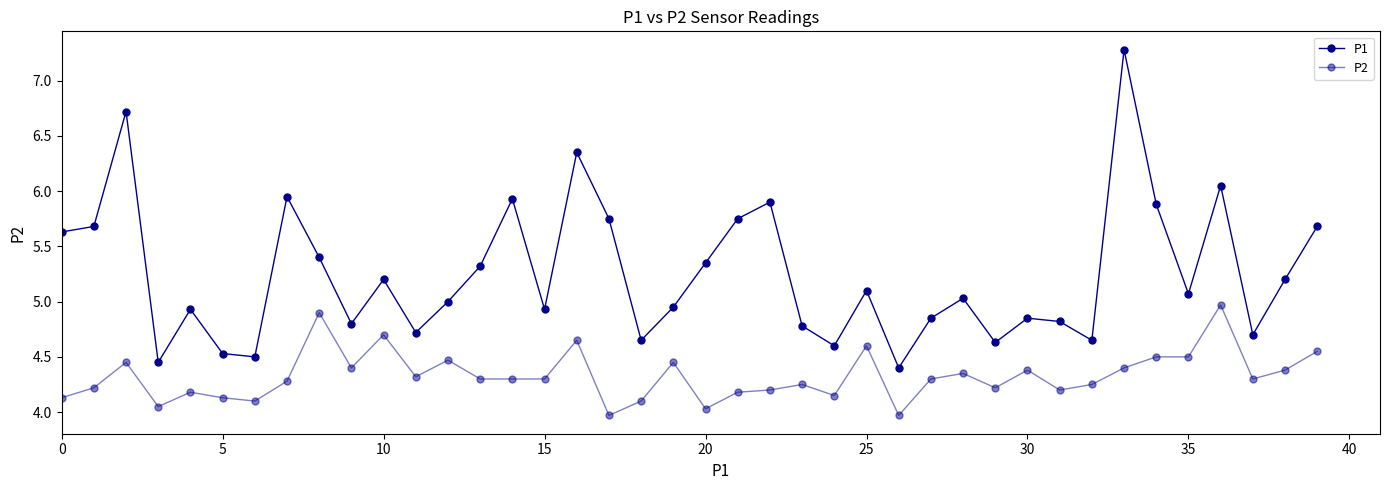

How many series are shown in this chart?

2